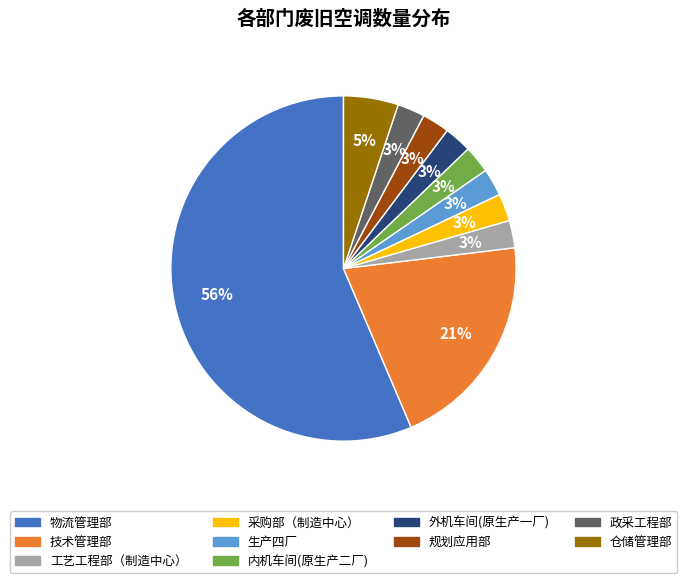

Is there any slice that represents more than half of the pie?

Yes